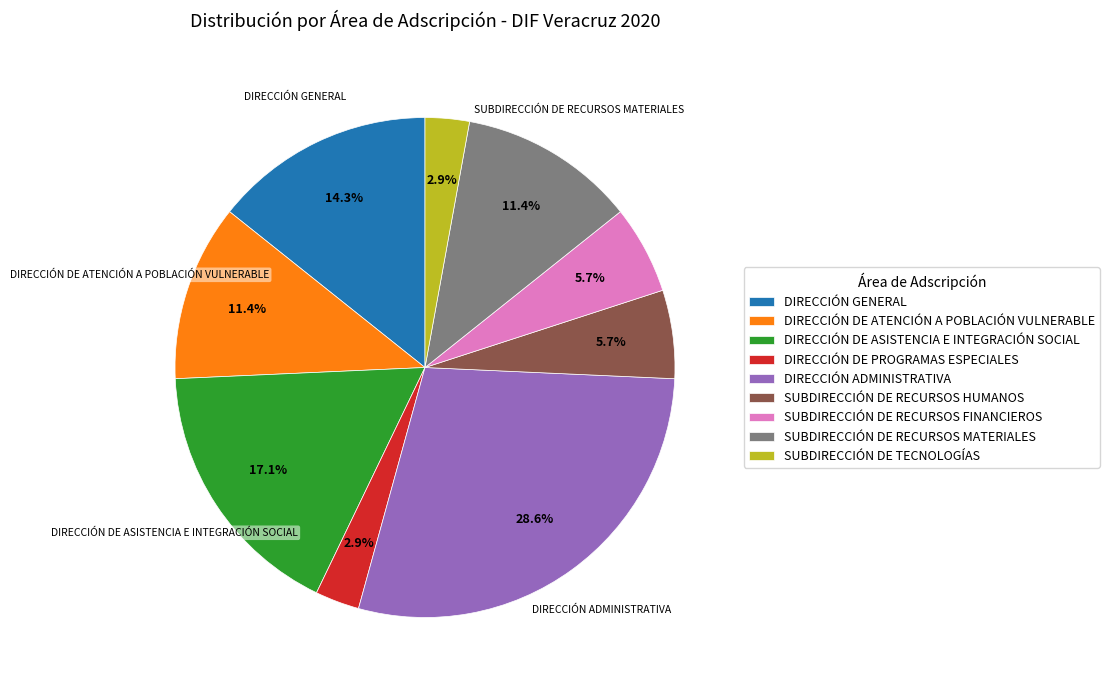

Does any single category account for the majority?

No